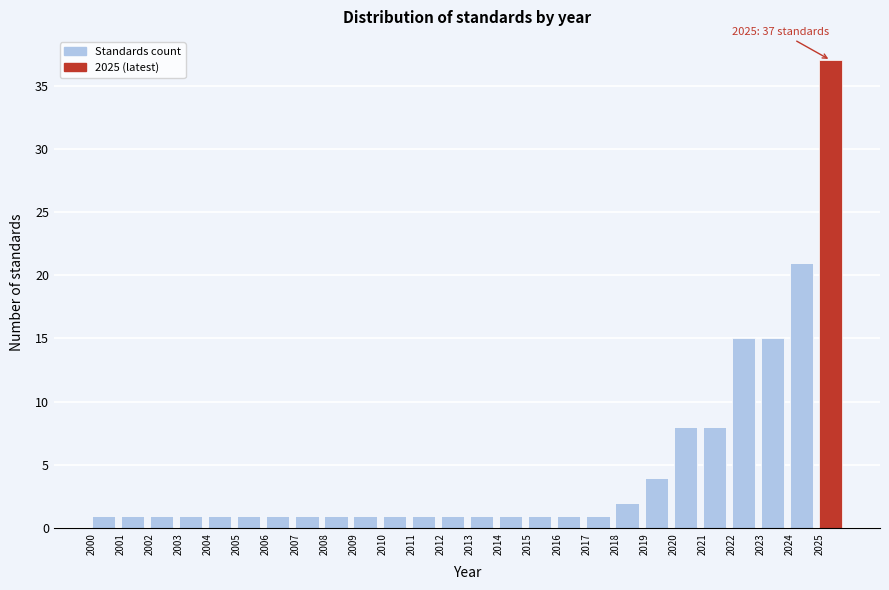

Over which range of the x-axis is the bar tallest?

2025 to 2026